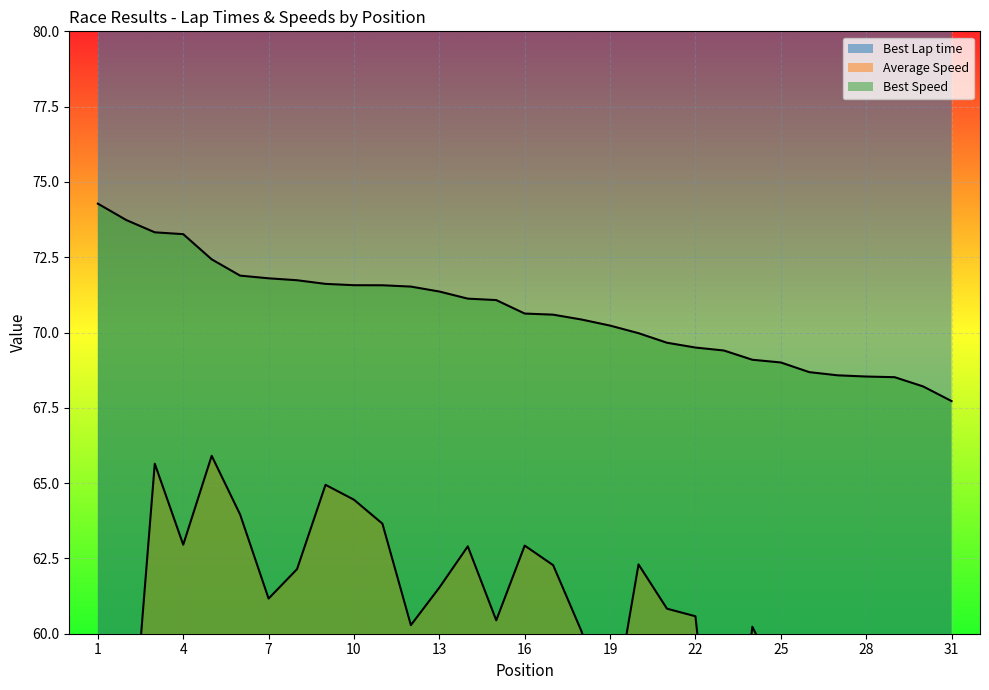

At which category is the sum across all series the highest?

13